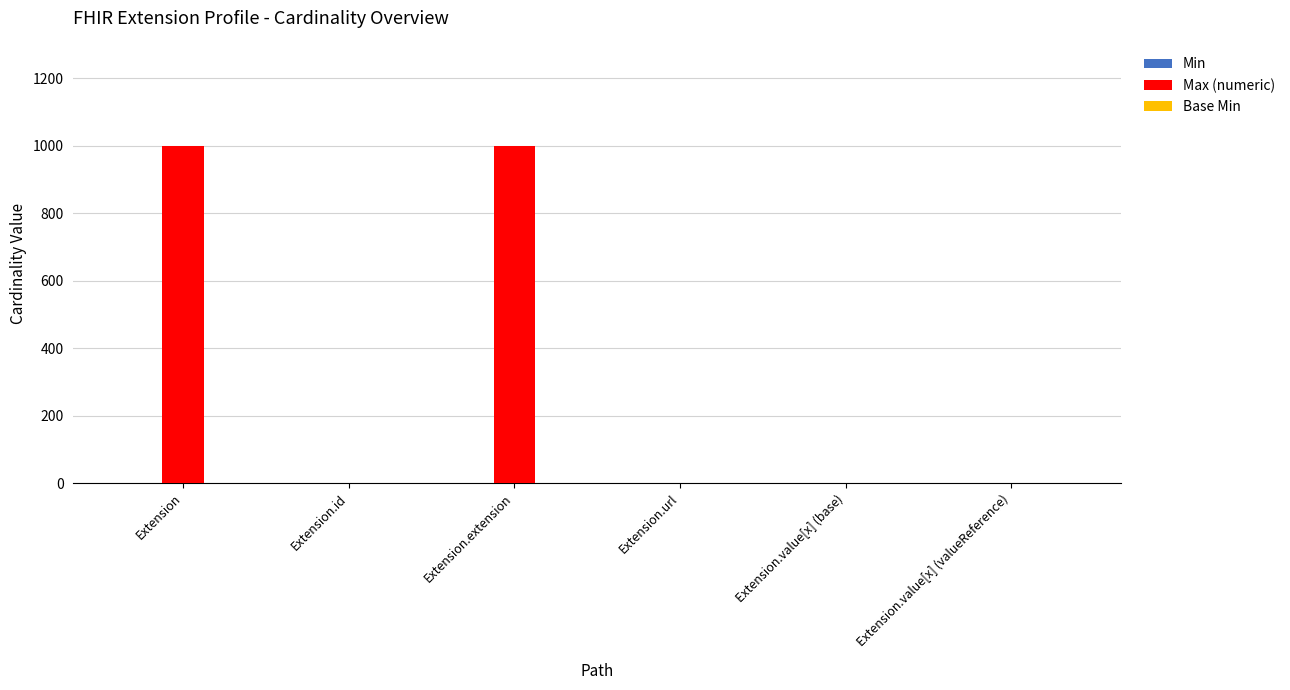

What is the spread (max minus min) of values at Extension.extension?

999